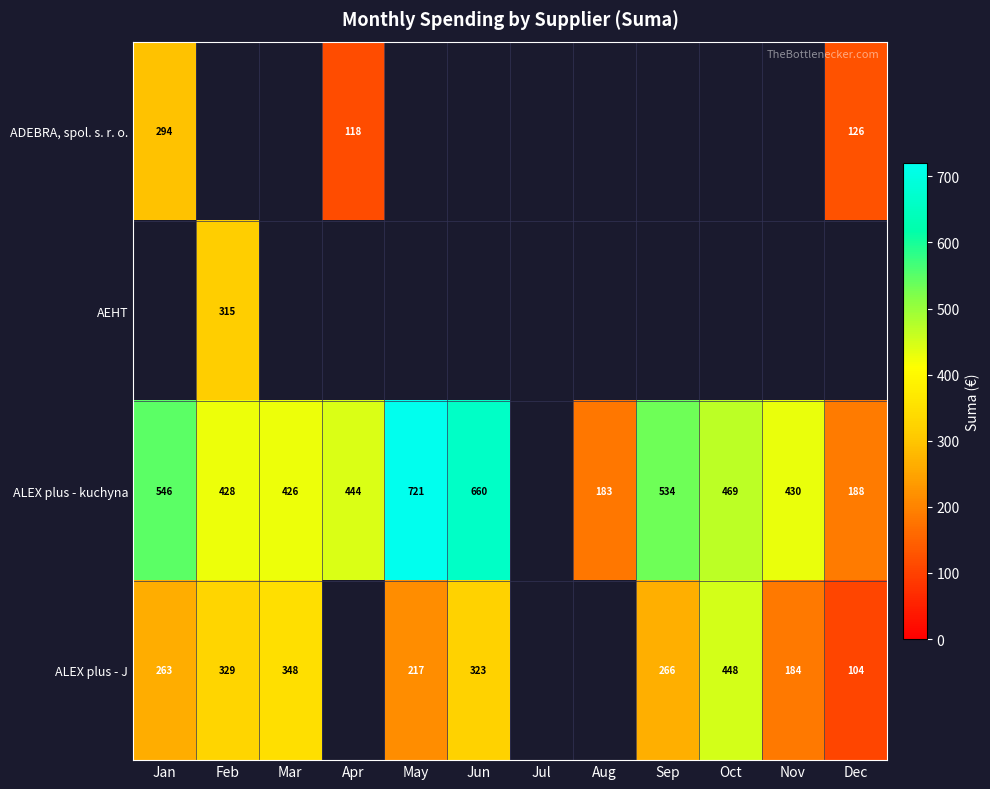

At which category does the chart reach its peak across all series?

May